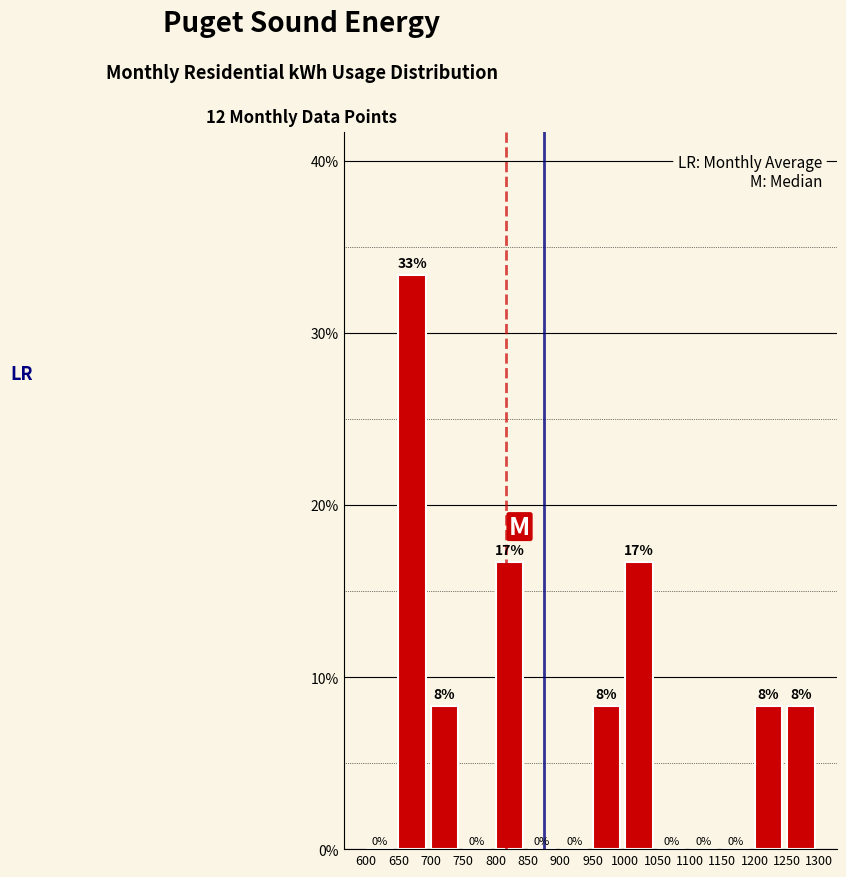

Which range on the x-axis has the tallest bar?

650 to 700